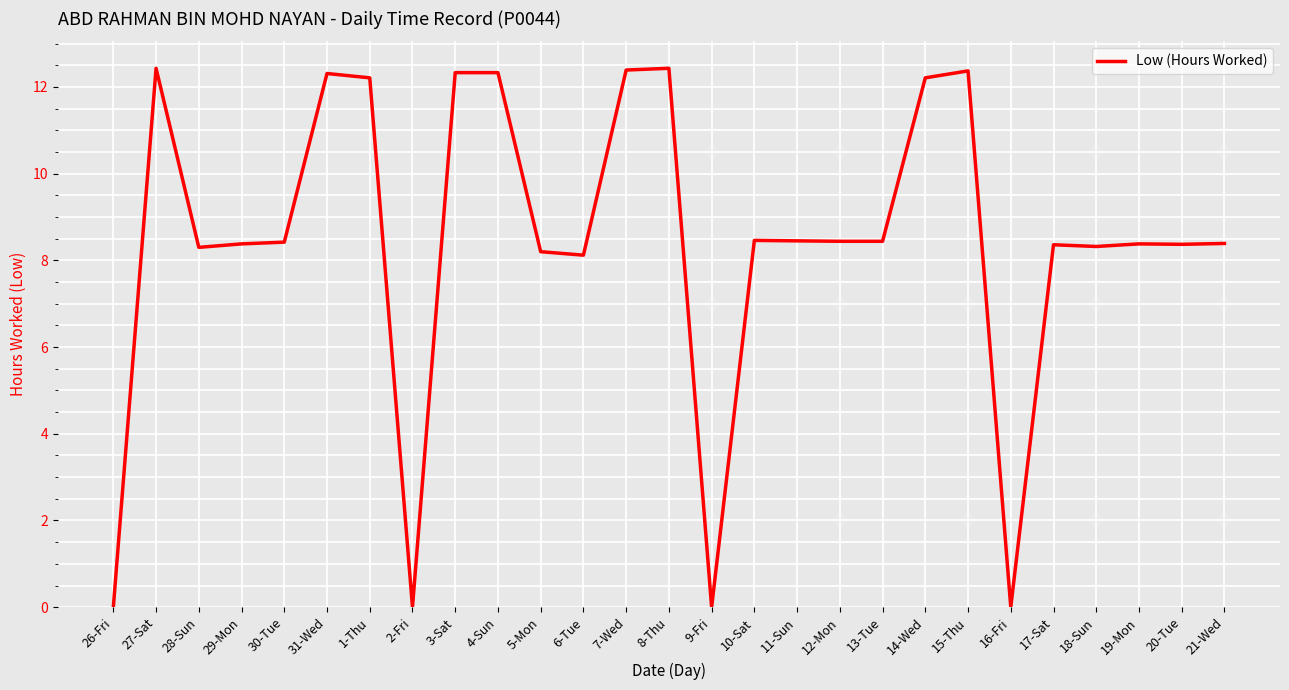

Where does the data first go above 8?

27-Sat